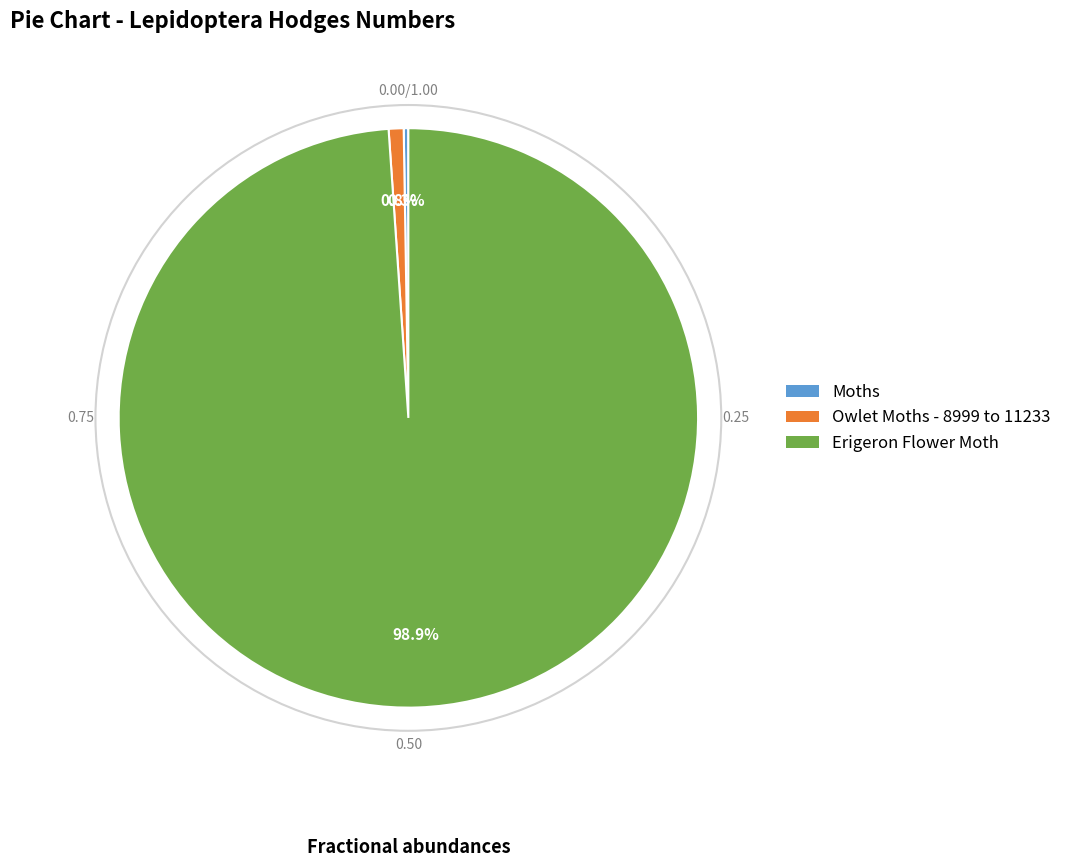

Does any single category account for the majority?

Yes